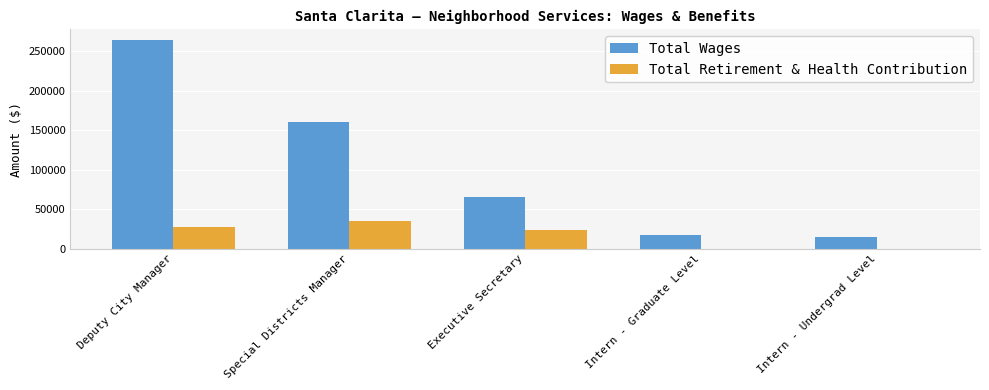

Which series changed the most between Special Districts Manager and Intern - Graduate Level?

Total Wages